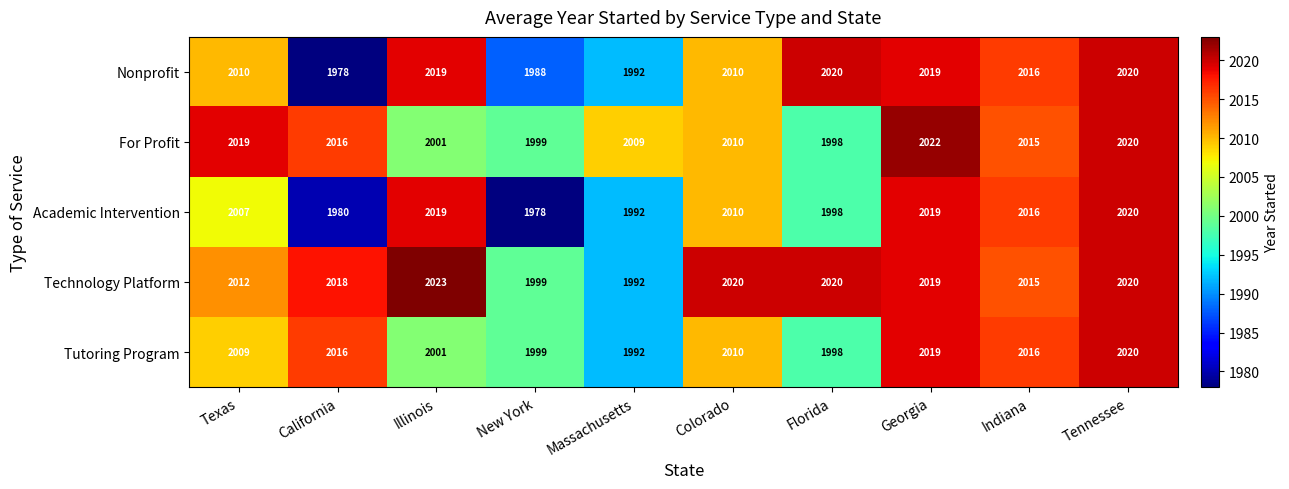

What is the smallest value displayed?

1978